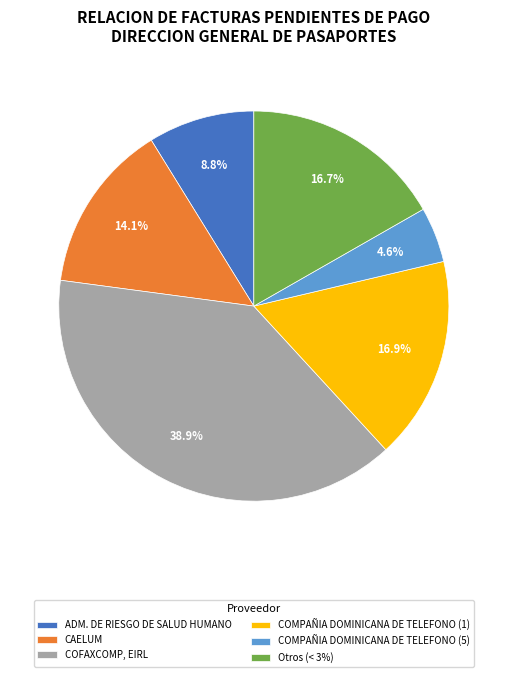

How many slices are in this pie chart?

6